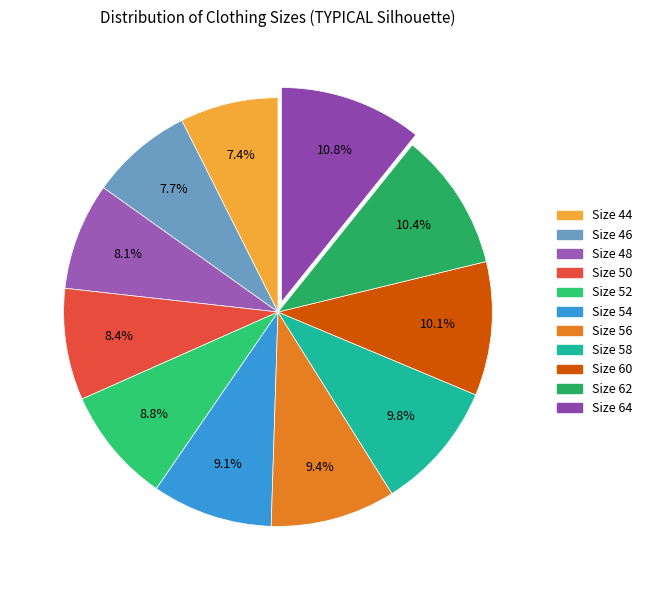

Is there any slice that represents more than half of the pie?

No